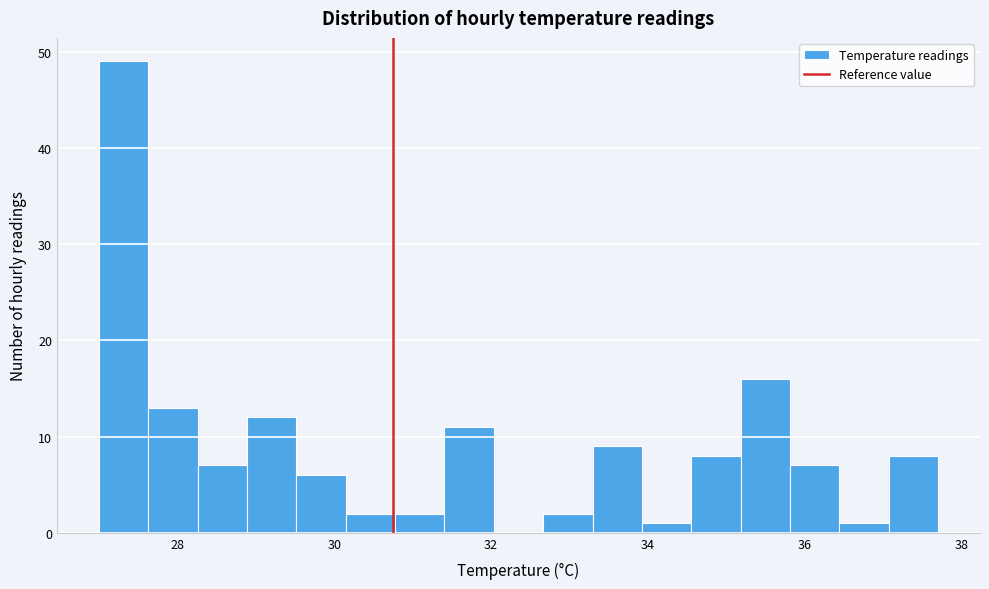

Read against the x-axis, roughly where is the centre of the tallest bar?

27.4